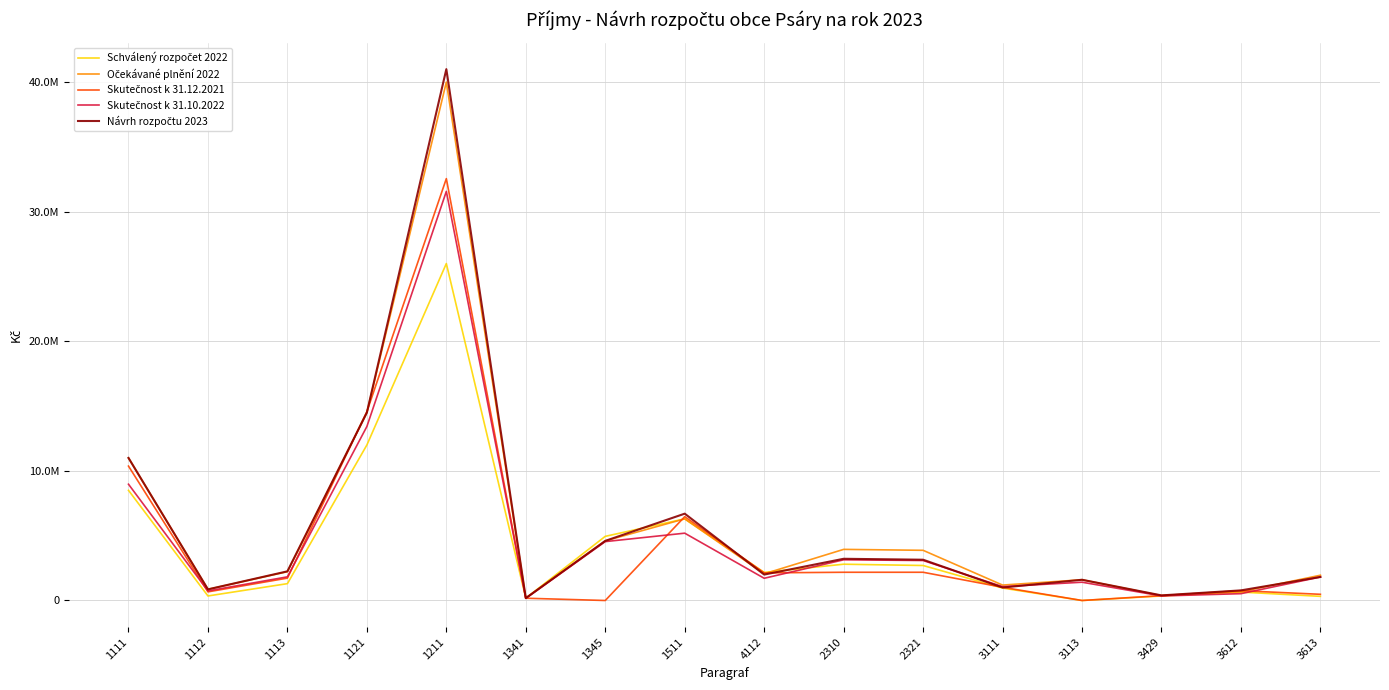

What is the difference between the maximum and minimum values in the Skutečnost k 31.10.2022 series?

31400579.4